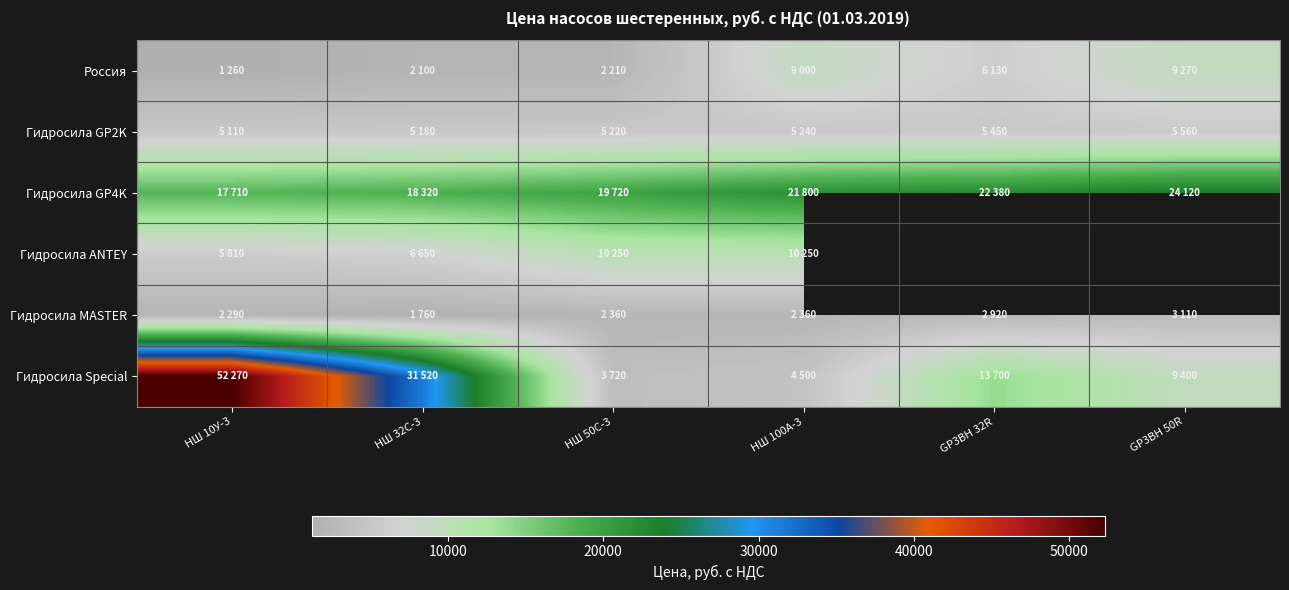

Which has a higher value, GP3BH 32R or НШ 32С-3?

GP3BH 32R